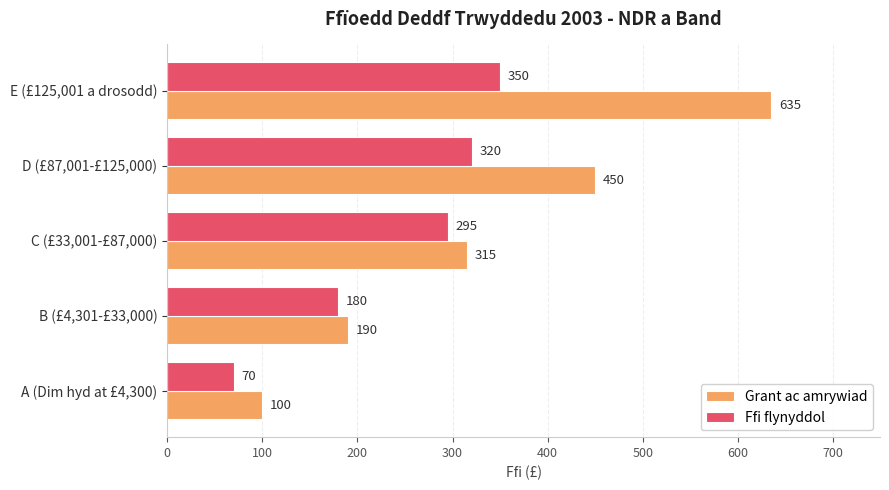

Count the Grant ac amrywiad values in the range 190 to 450.

3